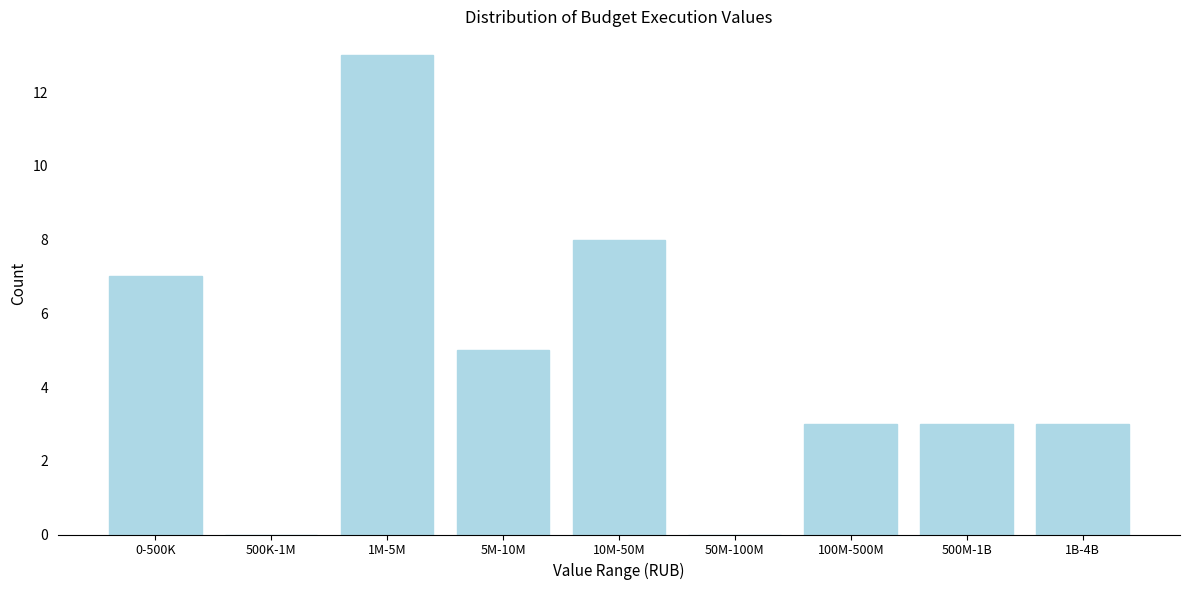

Reading left to right, what are all the values shown in this chart?

0-500K=7	500K-1M=0	1M-5M=13	5M-10M=5	10M-50M=8	50M-100M=0	100M-500M=3	500M-1B=3	1B-4B=3